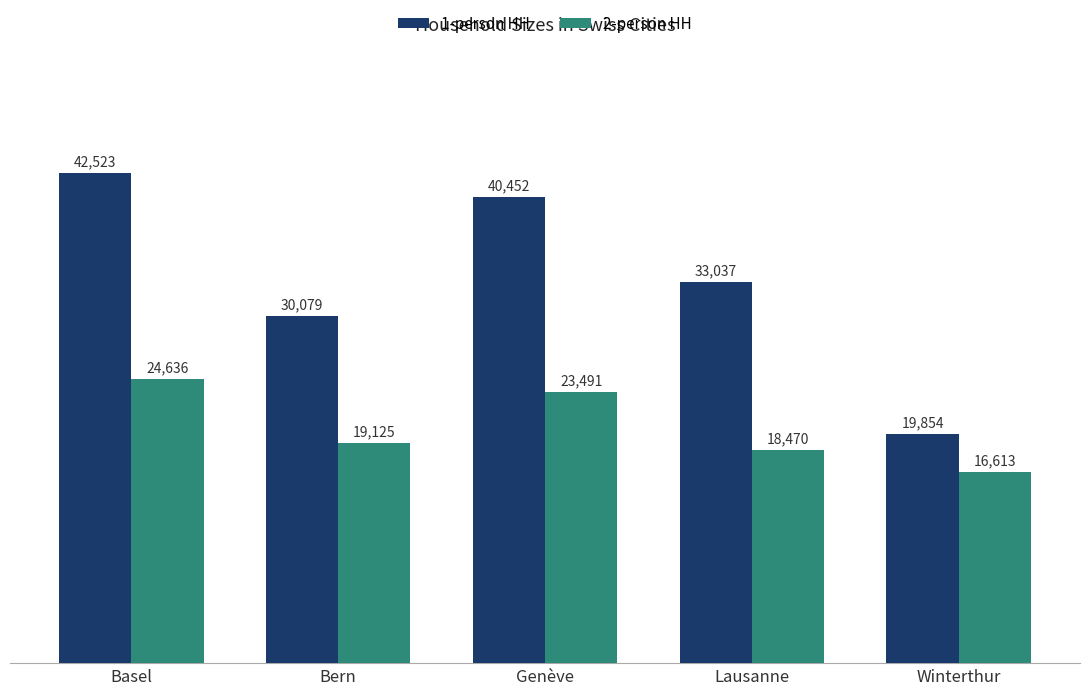

What is the sum of the 2-person HH values at Winterthur and Bern?

35738